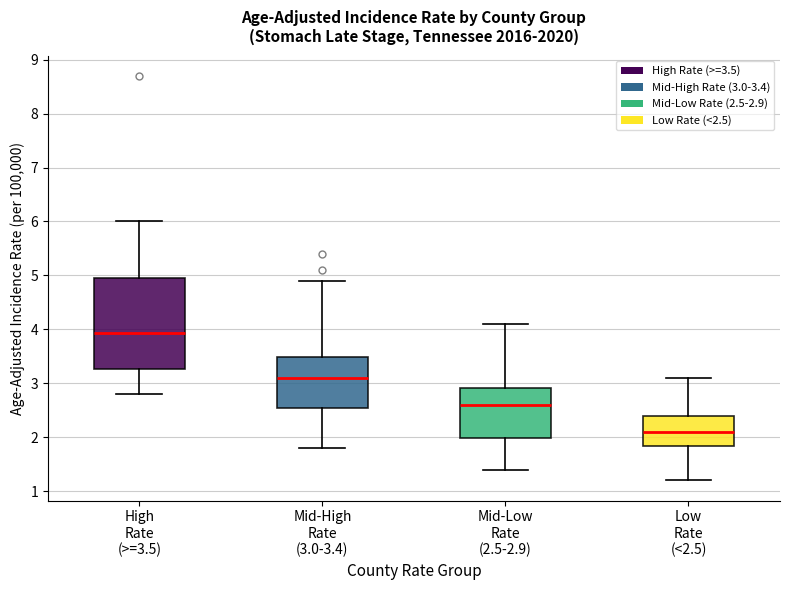

Reading left to right, transcribe this box plot: for each box, give where its median line is, the range the box spans, and where its two whiskers end, as read against the y-axis. The values are not printed on the chart, so give them approximately, as read against the axis.

High Rate (>=3.5): median 3.9, box 3.3 to 5.0, whiskers 2.8 to 6.0
Mid-High Rate (3.0-3.4): median 3.1, box 2.5 to 3.5, whiskers 1.8 to 4.9
Mid-Low Rate (2.5-2.9): median 2.6, box 2.0 to 2.9, whiskers 1.4 to 4.1
Low Rate (<2.5): median 2.1, box 1.8 to 2.4, whiskers 1.2 to 3.1